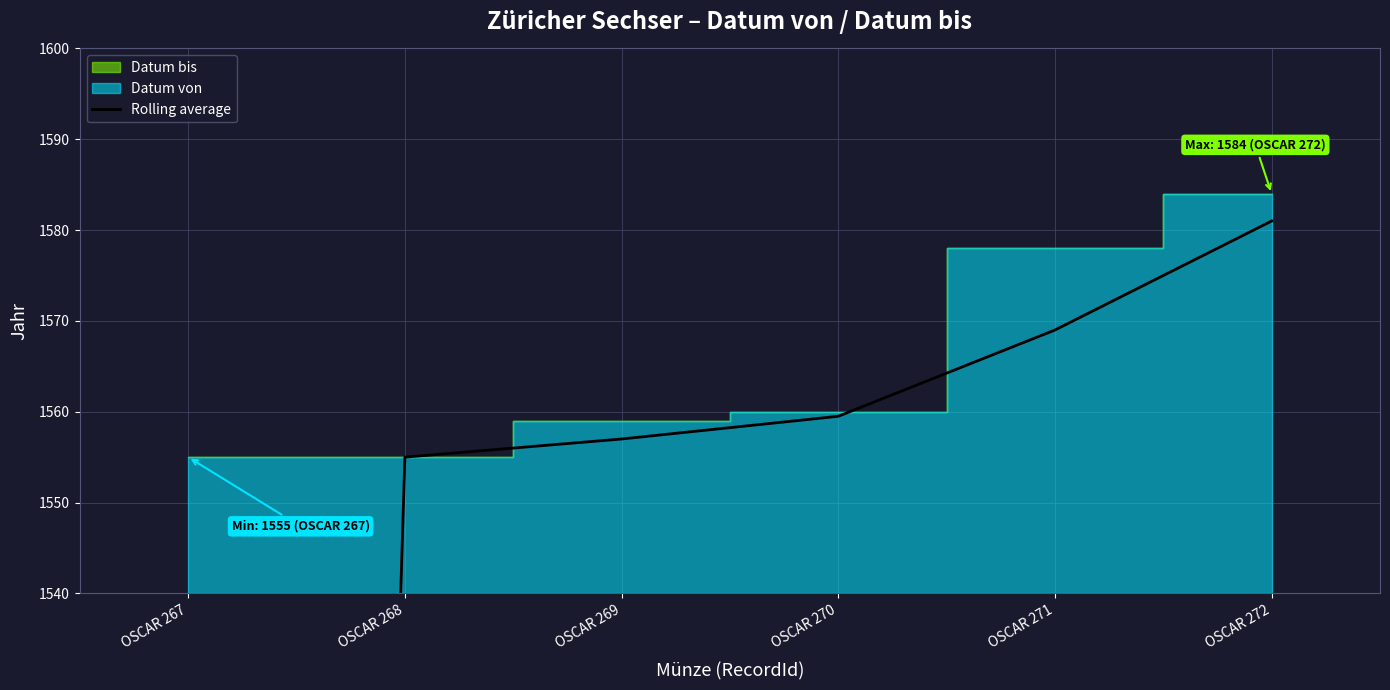

True or false: there are more than 1 points higher than both neighbors.

False